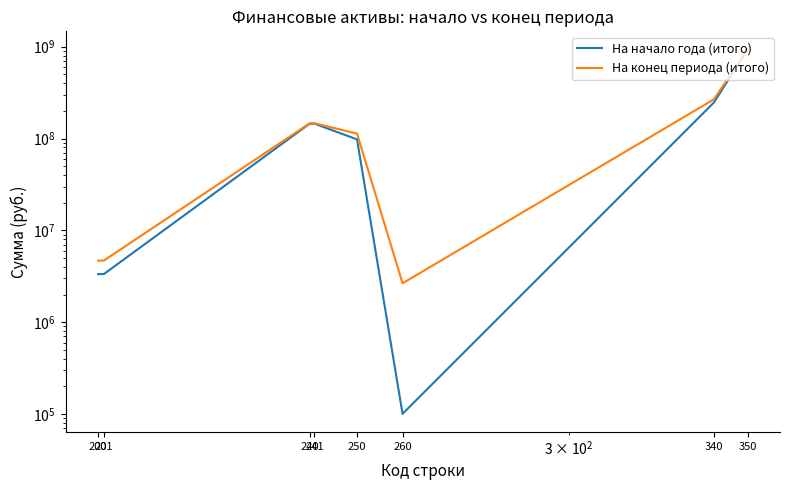

Which series has the largest total across all categories?

На конец периода (итого)